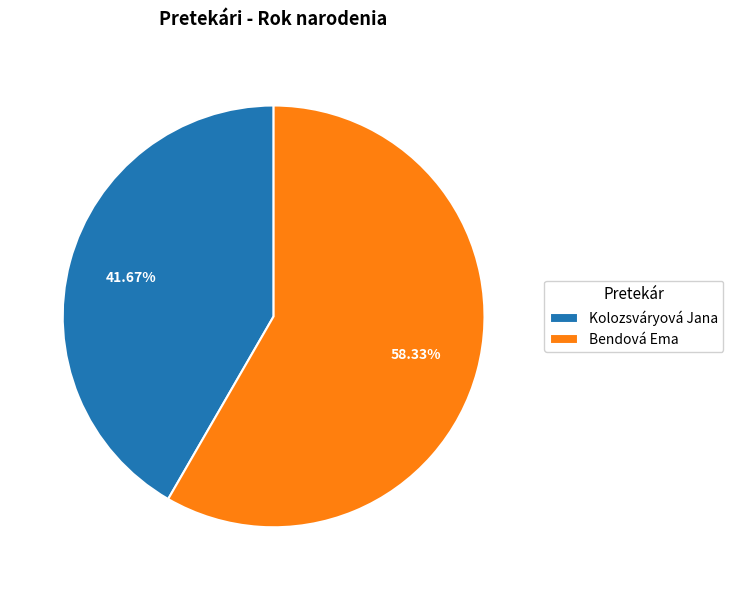

The Kolozsváryová Jana slice represents 28% of the pie. True or false?

False